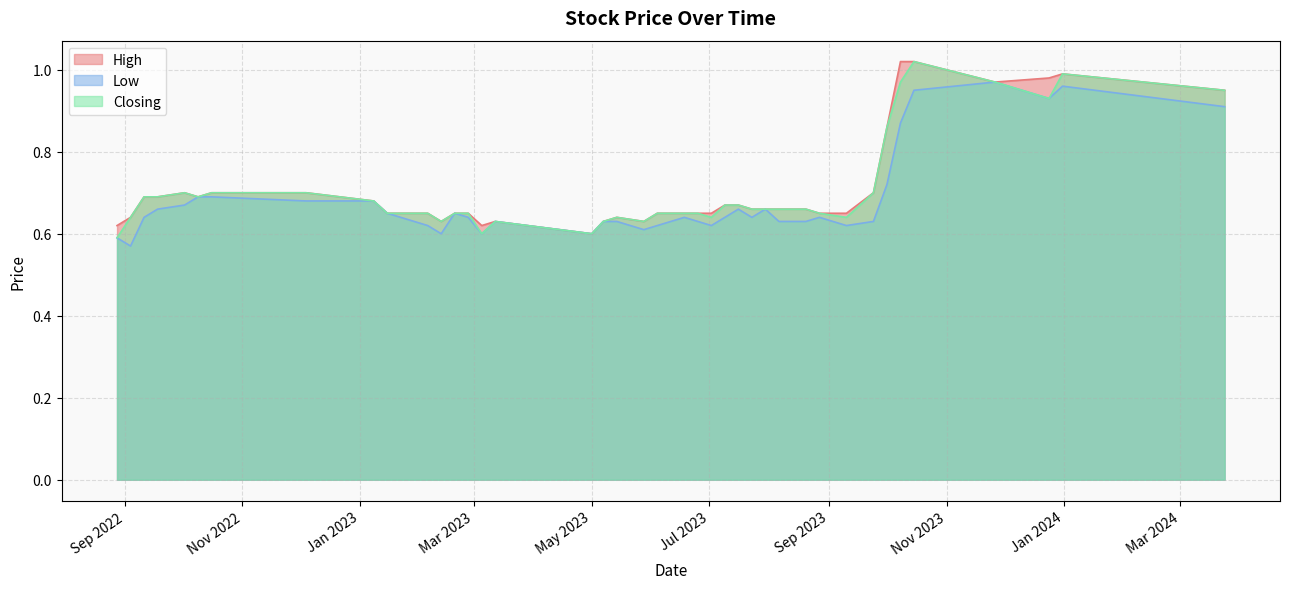

How many lines are shown in the chart?

3